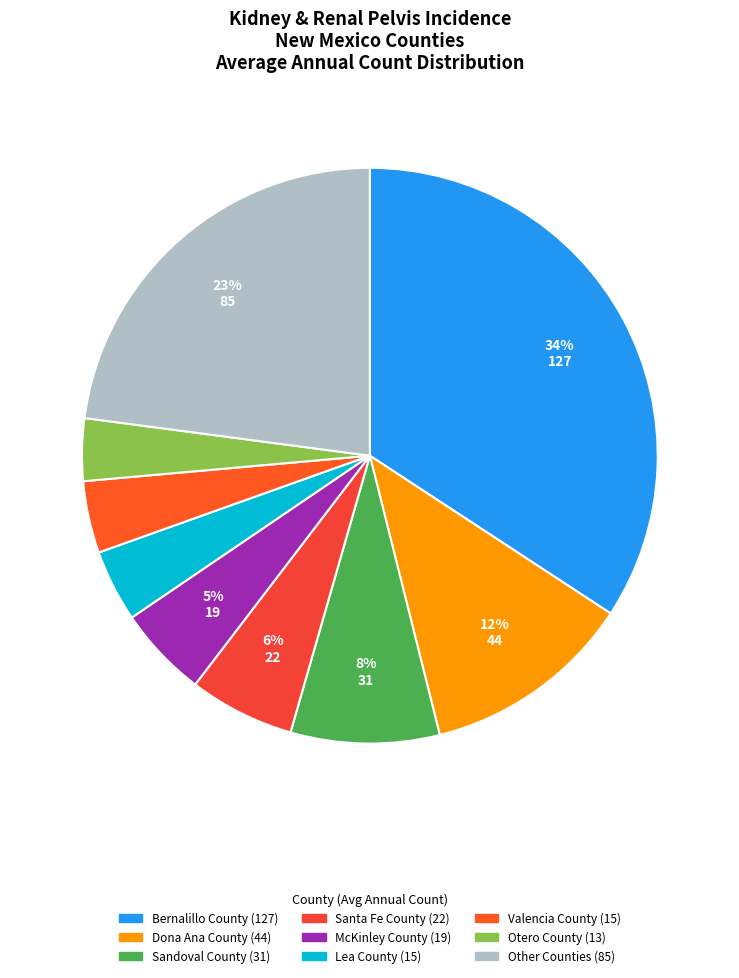

How many slices are in this pie chart?

9